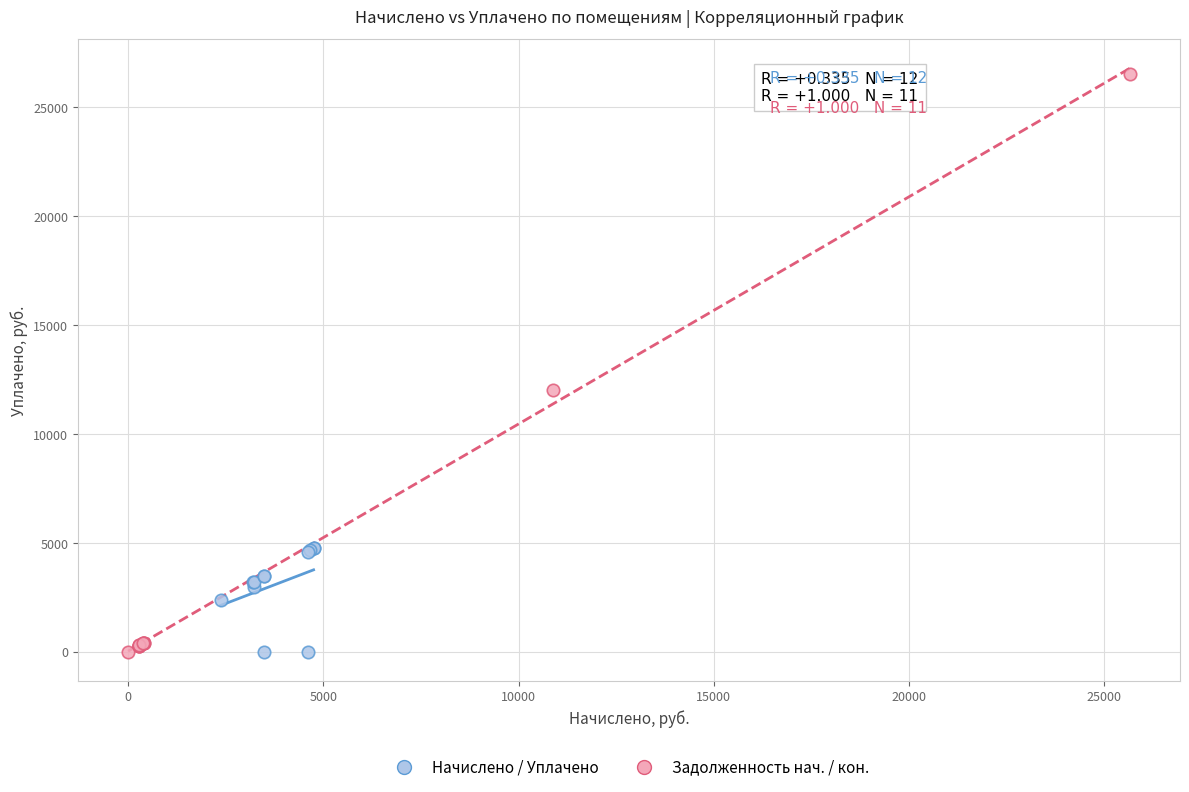

Which series has the largest Y range (max minus min)?

Задолженность нач. / кон.